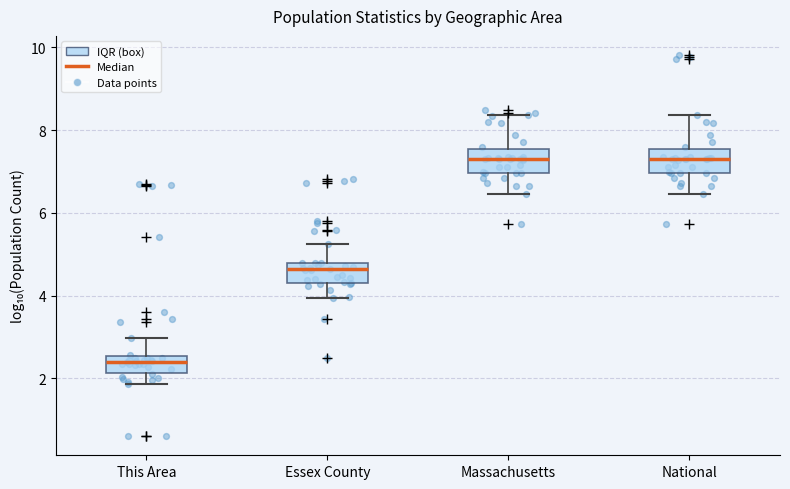

Where does the upper whisker of the box for Essex County end on the y-axis? The values are not printed on the chart, so give them approximately, as read against the axis.

5.2